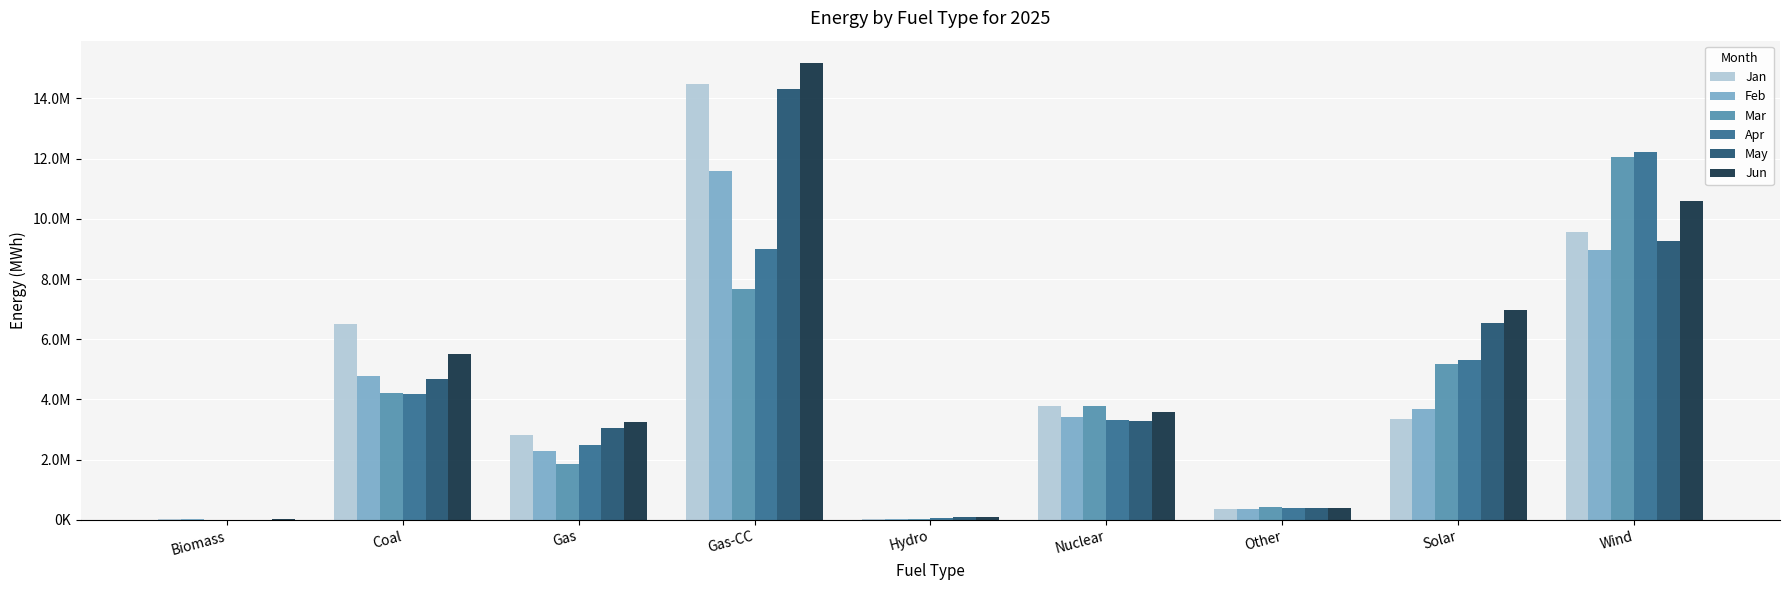

Which has a higher value, Nuclear or Gas-CC?

Gas-CC